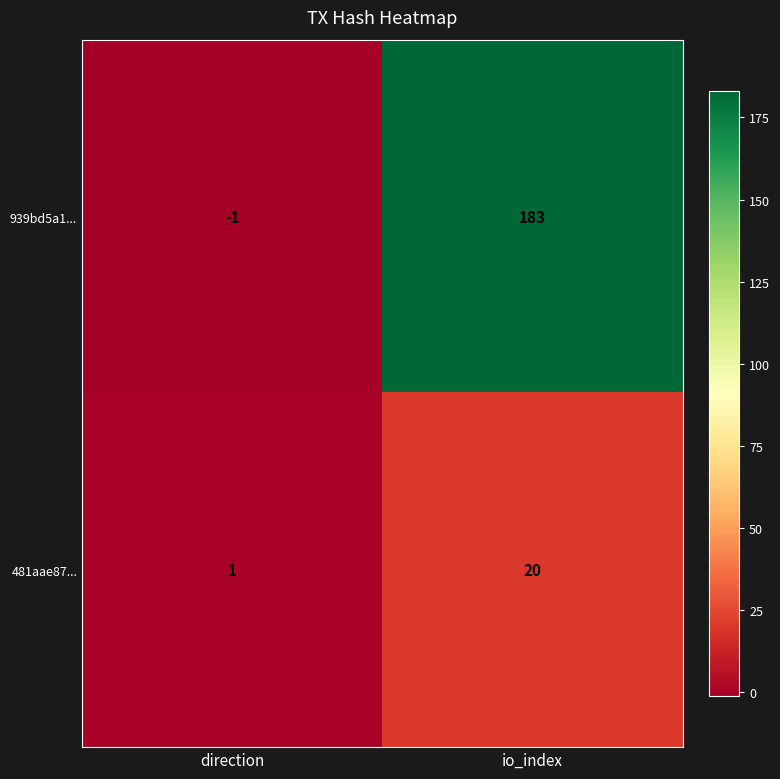

What is the sum of the 481aae87... values at io_index and direction?

21